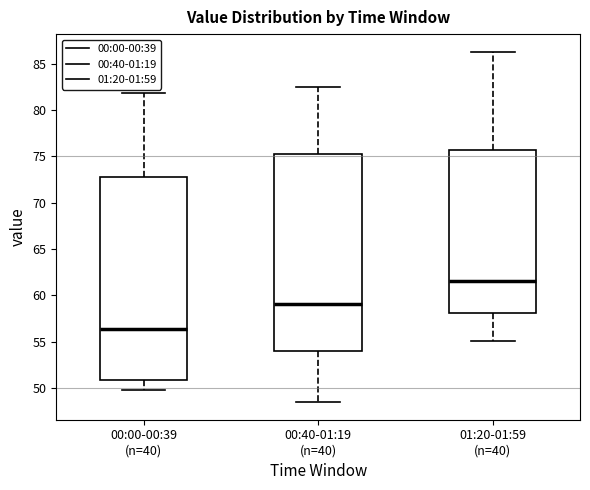

Where does the upper whisker of the box for 00:40-01:19 (n=40) end on the y-axis? The values are not printed on the chart, so give them approximately, as read against the axis.

82.5